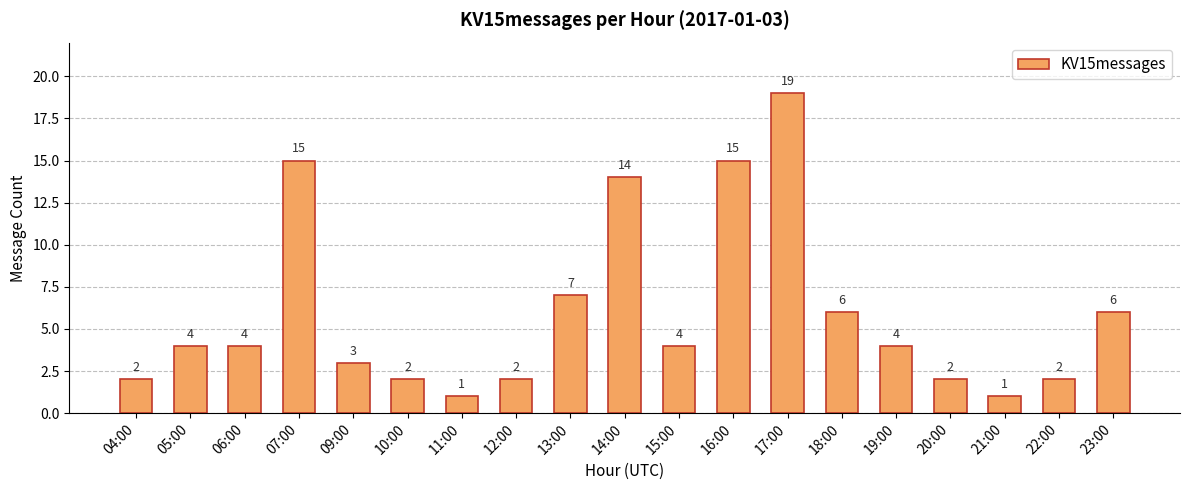

Reading left to right, extract all data points from this chart.

2	4	4	15	3	2	1	2	7	14	4	15	19	6	4	2	1	2	6